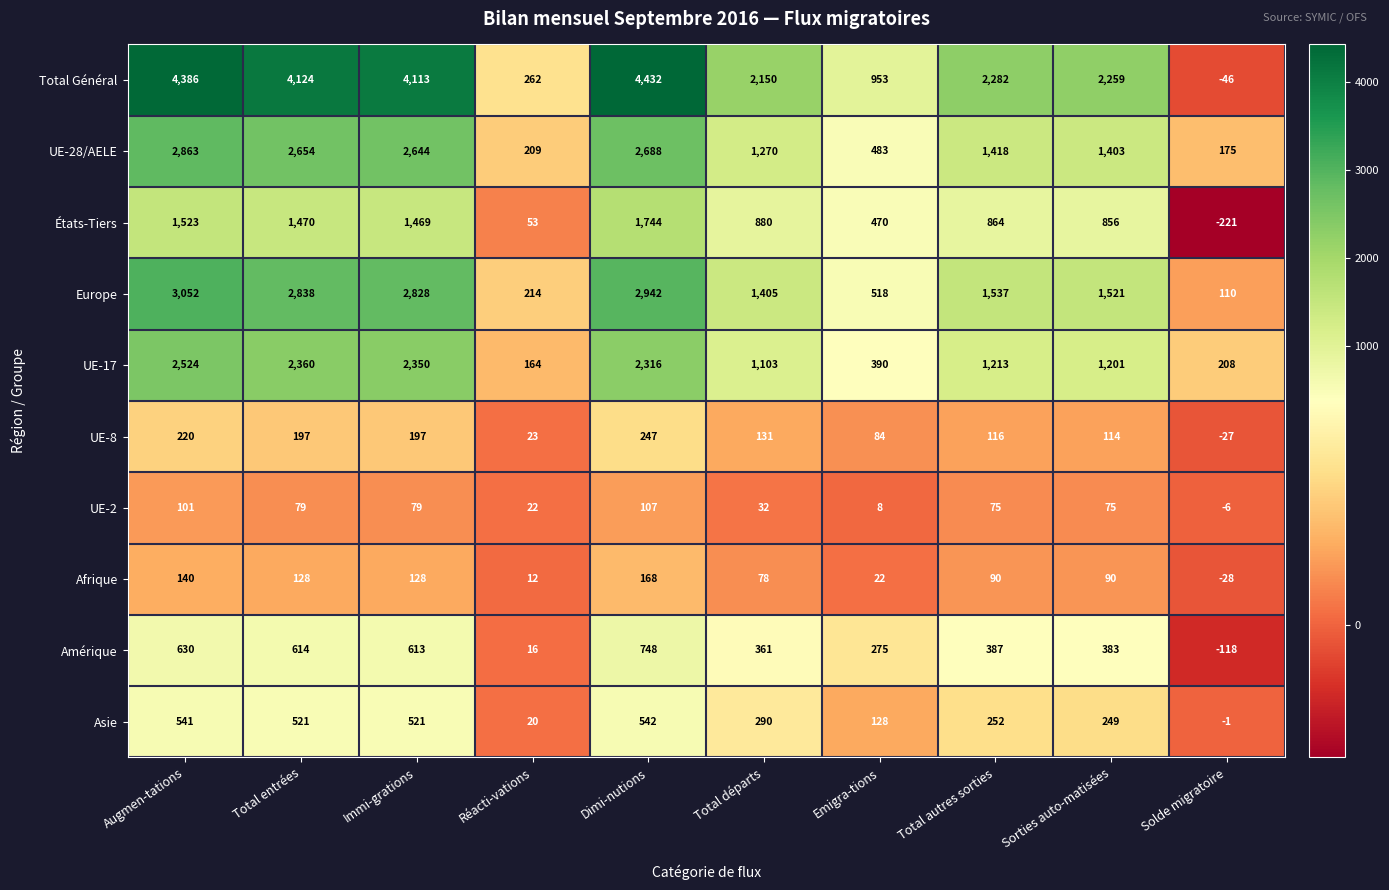

What is the average value of the États-Tiers series?

911